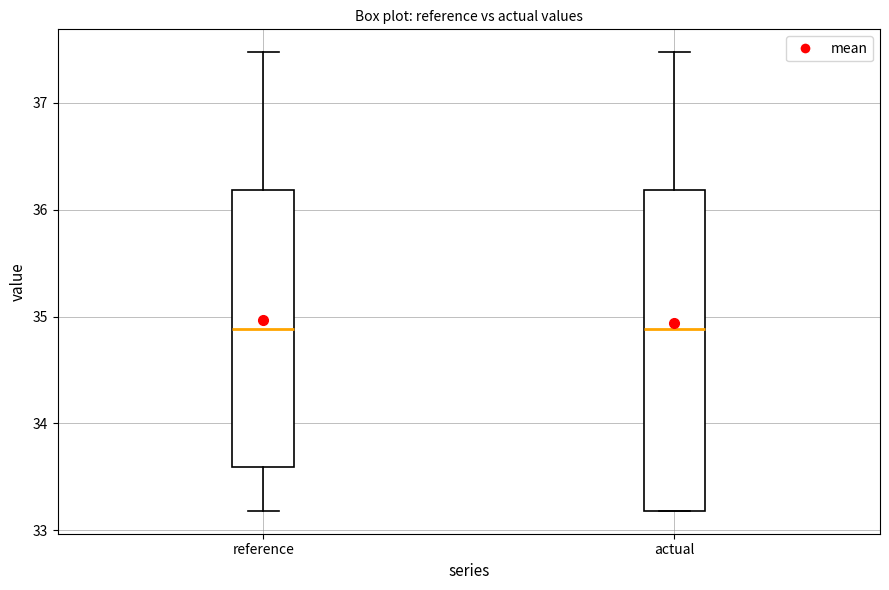

Comparing the boxes themselves (not the whiskers), which one is the tallest?

actual